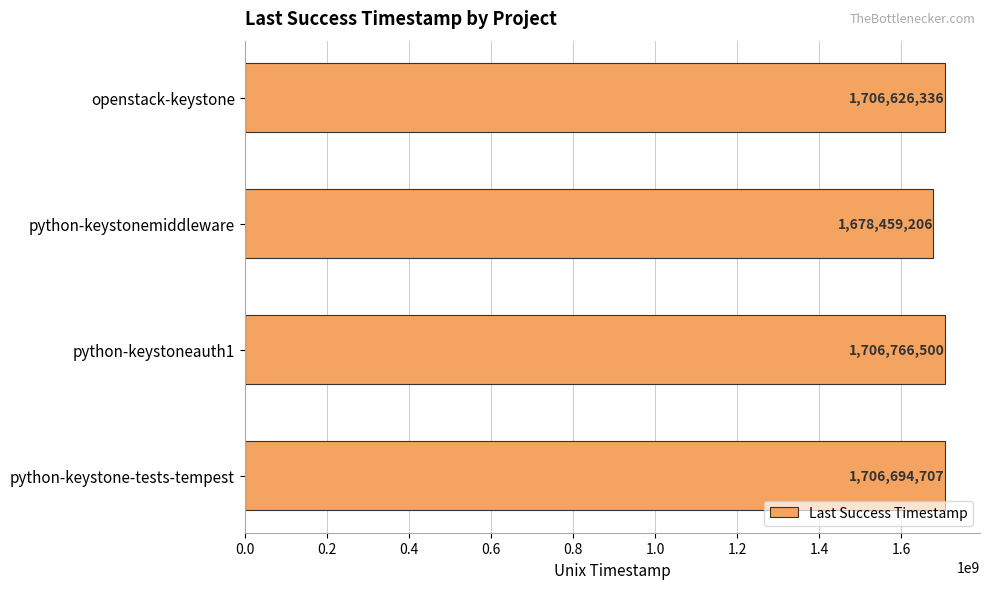

The chart shows a value of 2357447976 at python-keystonemiddleware. True or false?

False